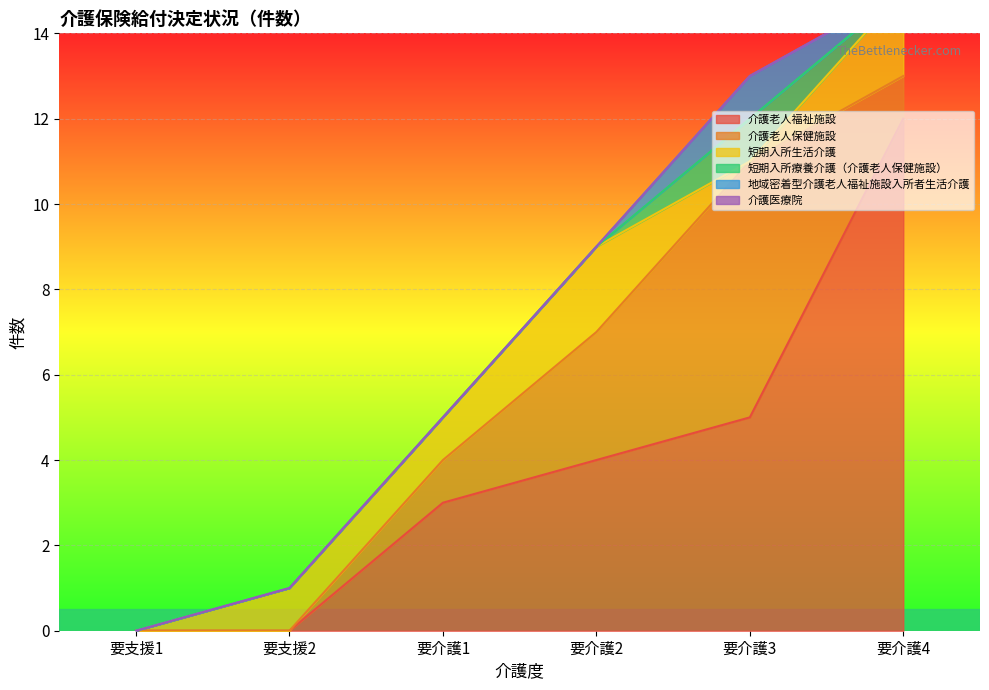

Reading left to right, transcribe all the data shown in this chart.

介護老人福祉施設: 0	0	3	4	5	12
介護老人保健施設: 0	0	1	3	6	1
短期入所生活介護: 0	1	1	2	0	2
短期入所療養介護（介護老人保健施設）: 0	0	0	0	1	0
地域密着型介護老人福祉施設入所者生活介護: 0	0	0	0	1	0
介護医療院: 0	0	0	0	0	0